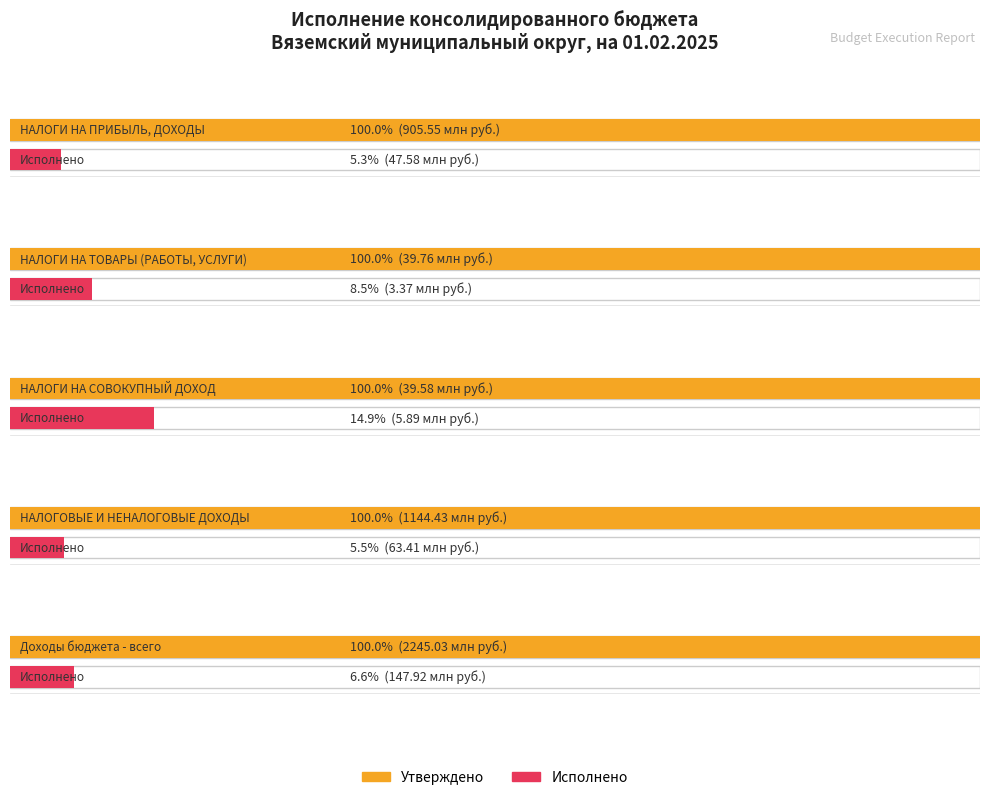

Where does the Утверждено series first go above 905550000?

НАЛОГОВЫЕ И НЕНАЛОГОВЫЕ ДОХОДЫ